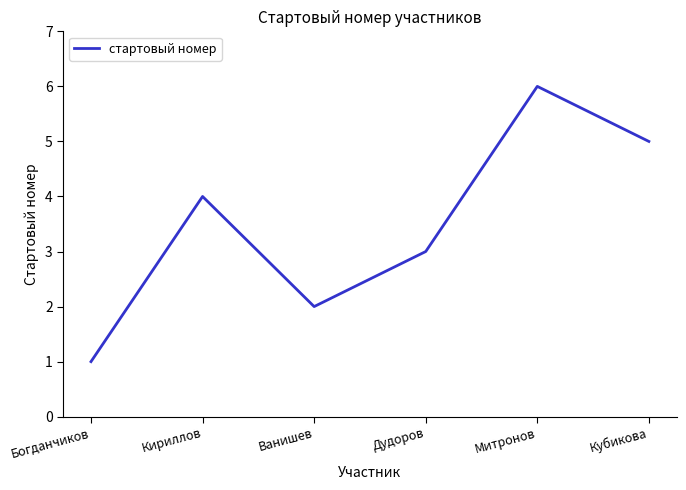

Reading left to right, transcribe all the data shown in this chart.

Богданчиков=1	Кириллов=4	Ванишев=2	Дудоров=3	Митронов=6	Кубикова=5